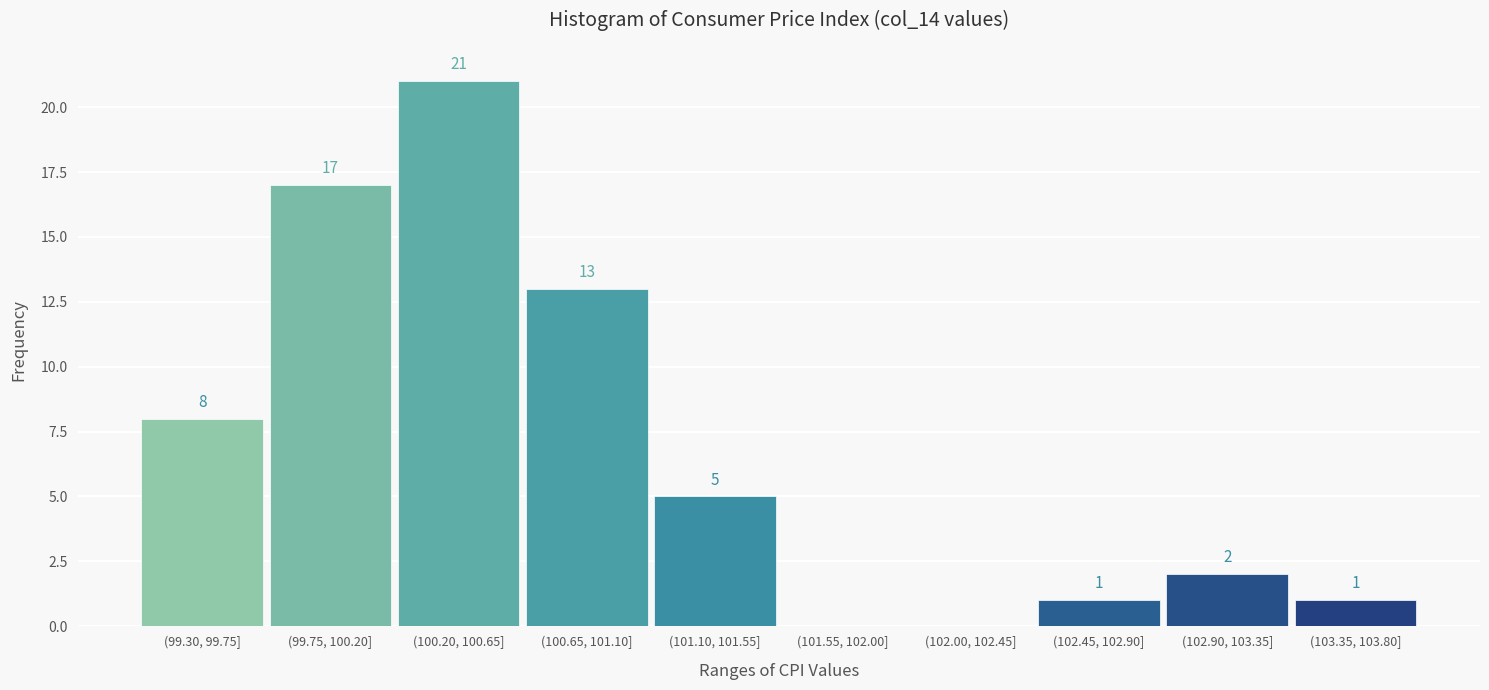

Reading left to right, what are all the values shown in this chart?

(99.30, 99.75]=8	(99.75, 100.20]=17	(100.20, 100.65]=21	(100.65, 101.10]=13	(101.10, 101.55]=5	(101.55, 102.00]=0	(102.00, 102.45]=0	(102.45, 102.90]=1	(102.90, 103.35]=2	(103.35, 103.80]=1